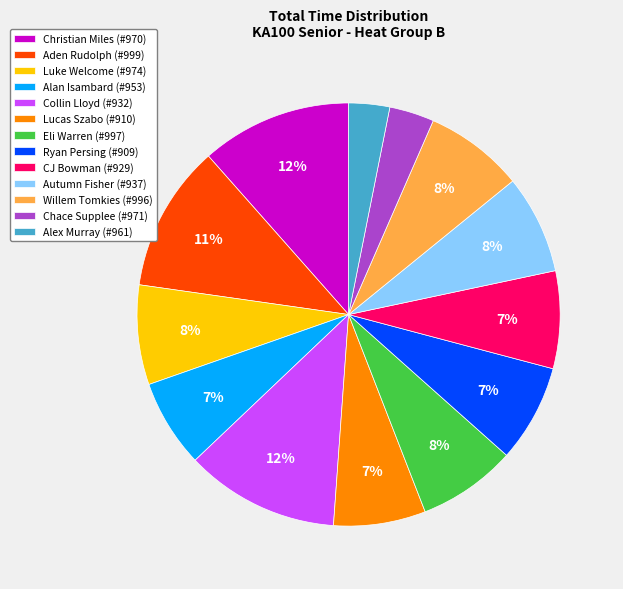

How many segments does this pie chart have?

13